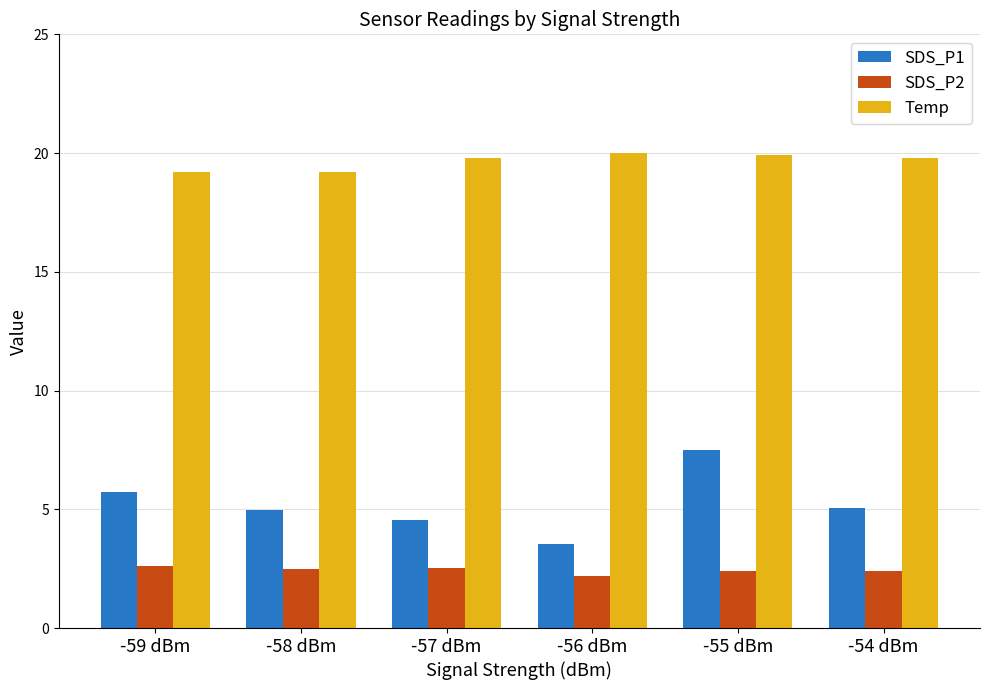

What is the sum of the SDS_P2 values at -59 dBm and -56 dBm?

4.8